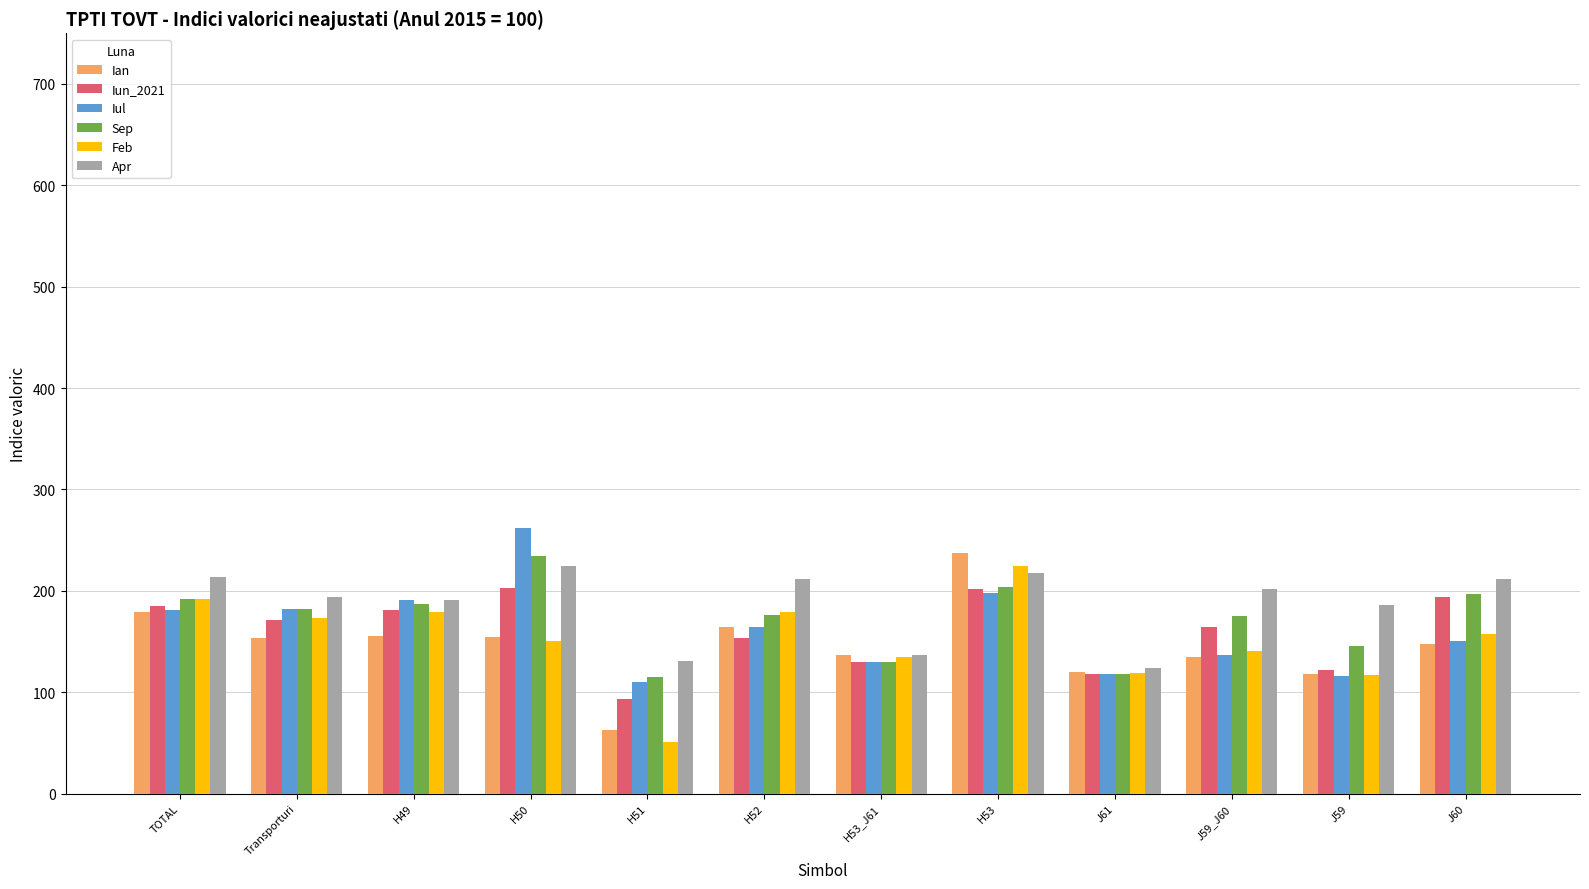

What is the spread (max minus min) of values at H52?

58.2